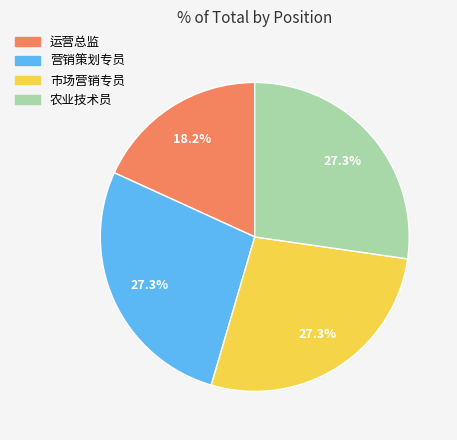

What is the ratio of the value at 农业技术员 to the value at 营销策划专员?

1.0